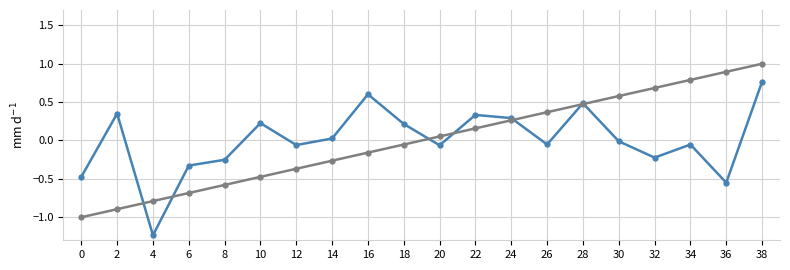

What is the total value across all series at 38?

1.8